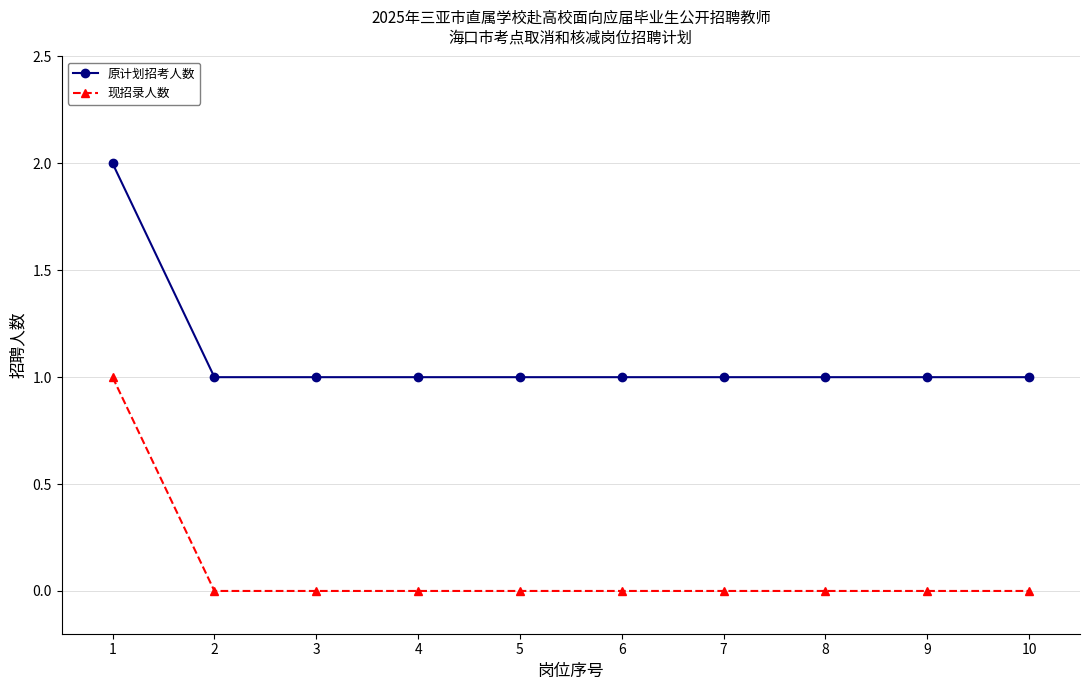

Is the value of 原计划招考人数 at 4 greater than the value of 现招录人数 at 7?

Yes